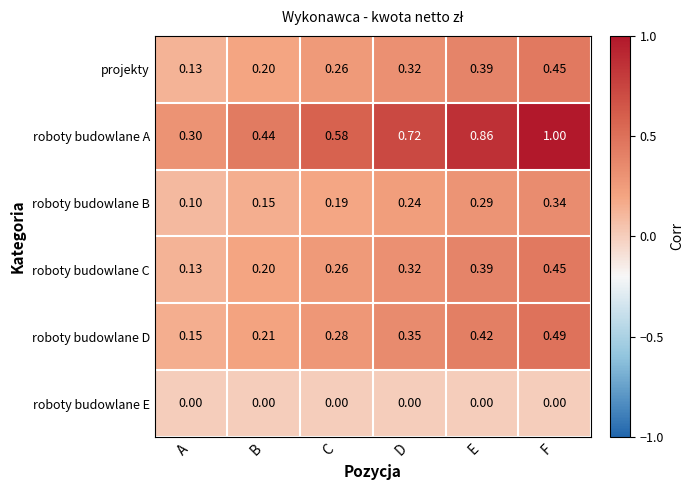

List the labels in order of roboty budowlane A value, largest first.

F, E, D, C, B, A